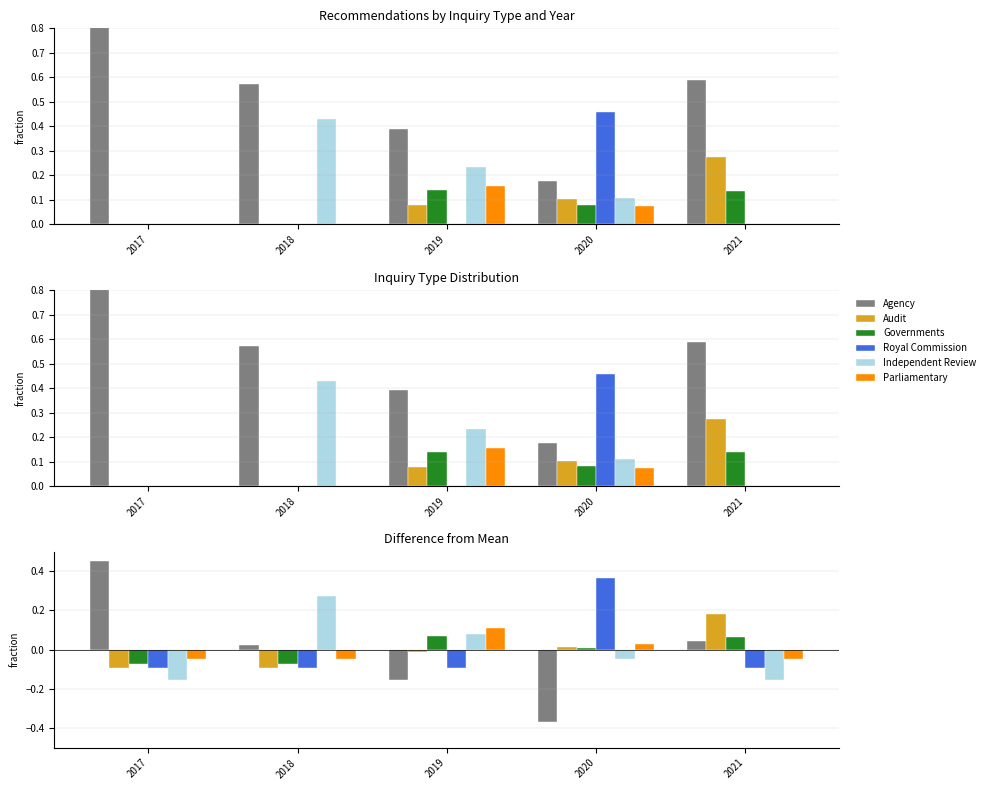

Which series has the largest total across all categories?

Agency